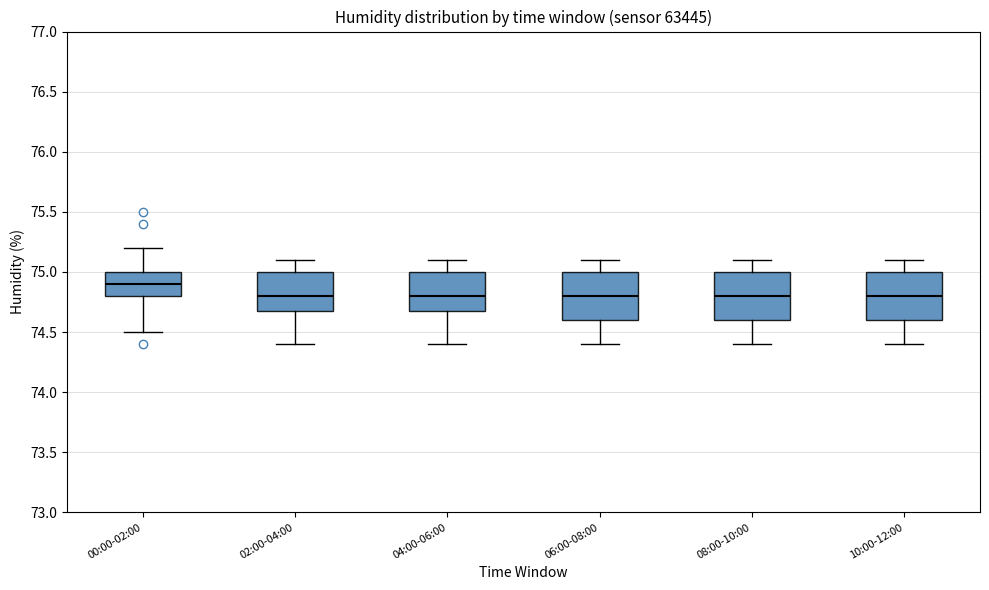

Reading left to right, read every box against the y-axis: the position of its median line, the range the box covers, and the ends of its whiskers. The values are not printed on the chart, so give them approximately, as read against the axis.

00:00-02:00: median 74.9, box 74.8 to 75.0, whiskers 74.5 to 75.2
02:00-04:00: median 74.8, box 74.7 to 75.0, whiskers 74.4 to 75.1
04:00-06:00: median 74.8, box 74.7 to 75.0, whiskers 74.4 to 75.1
06:00-08:00: median 74.8, box 74.6 to 75.0, whiskers 74.4 to 75.1
08:00-10:00: median 74.8, box 74.6 to 75.0, whiskers 74.4 to 75.1
10:00-12:00: median 74.8, box 74.6 to 75.0, whiskers 74.4 to 75.1